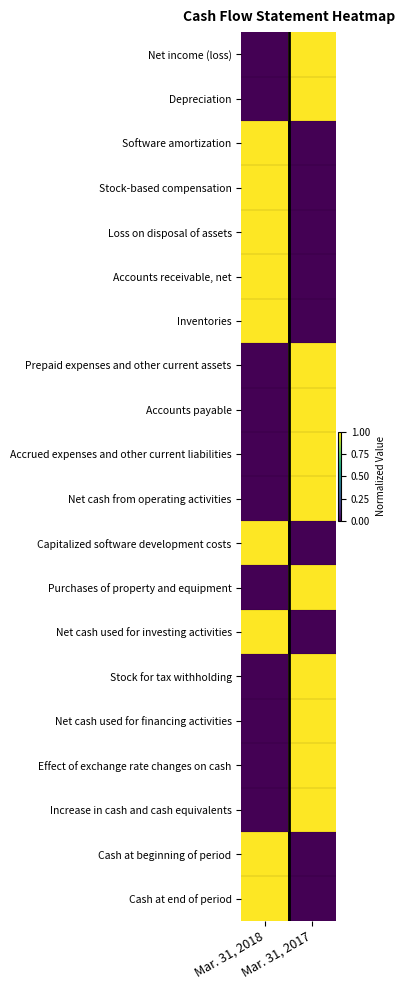

Reading left to right, what are all the values shown in this chart?

Net income (loss): Mar. 31, 2018=0	Mar. 31, 2017=1
Depreciation: Mar. 31, 2018=0	Mar. 31, 2017=1
Software amortization: Mar. 31, 2018=1	Mar. 31, 2017=0
Stock-based compensation: Mar. 31, 2018=1	Mar. 31, 2017=0
Loss on disposal of assets: Mar. 31, 2018=1	Mar. 31, 2017=0
Accounts receivable, net: Mar. 31, 2018=1	Mar. 31, 2017=0
Inventories: Mar. 31, 2018=1	Mar. 31, 2017=0
Prepaid expenses and other current assets: Mar. 31, 2018=0	Mar. 31, 2017=1
Accounts payable: Mar. 31, 2018=0	Mar. 31, 2017=1
Accrued expenses and other current liabilities: Mar. 31, 2018=0	Mar. 31, 2017=1
Net cash from operating activities: Mar. 31, 2018=0	Mar. 31, 2017=1
Capitalized software development costs: Mar. 31, 2018=1	Mar. 31, 2017=0
Purchases of property and equipment: Mar. 31, 2018=0	Mar. 31, 2017=1
Net cash used for investing activities: Mar. 31, 2018=1	Mar. 31, 2017=0
Stock for tax withholding: Mar. 31, 2018=0	Mar. 31, 2017=1
Net cash used for financing activities: Mar. 31, 2018=0	Mar. 31, 2017=1
Effect of exchange rate changes on cash: Mar. 31, 2018=0	Mar. 31, 2017=1
Increase in cash and cash equivalents: Mar. 31, 2018=0	Mar. 31, 2017=1
Cash at beginning of period: Mar. 31, 2018=1	Mar. 31, 2017=0
Cash at end of period: Mar. 31, 2018=1	Mar. 31, 2017=0